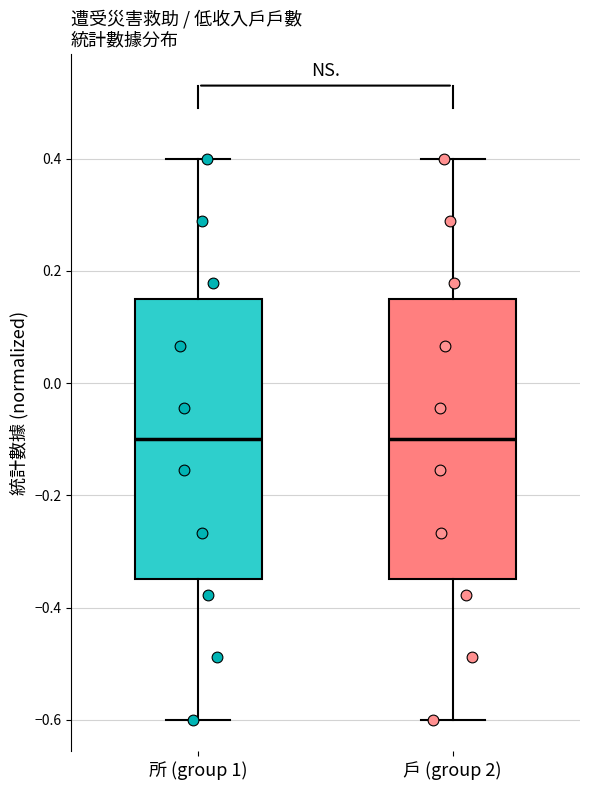

Reading left to right, transcribe this box plot: for each box, give where its median line is, the range the box spans, and where its two whiskers end, as read against the y-axis. The values are not printed on the chart, so give them approximately, as read against the axis.

所 (group 1): median -0.10, box -0.34 to 0.16, whiskers -0.60 to 0.40
戶 (group 2): median -0.10, box -0.34 to 0.16, whiskers -0.60 to 0.40